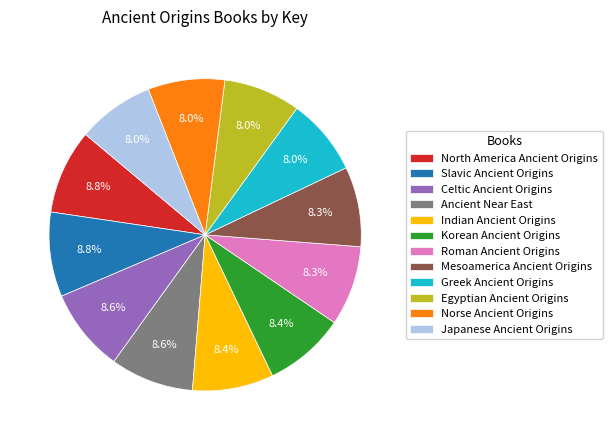

Count the number of slices in the pie.

12